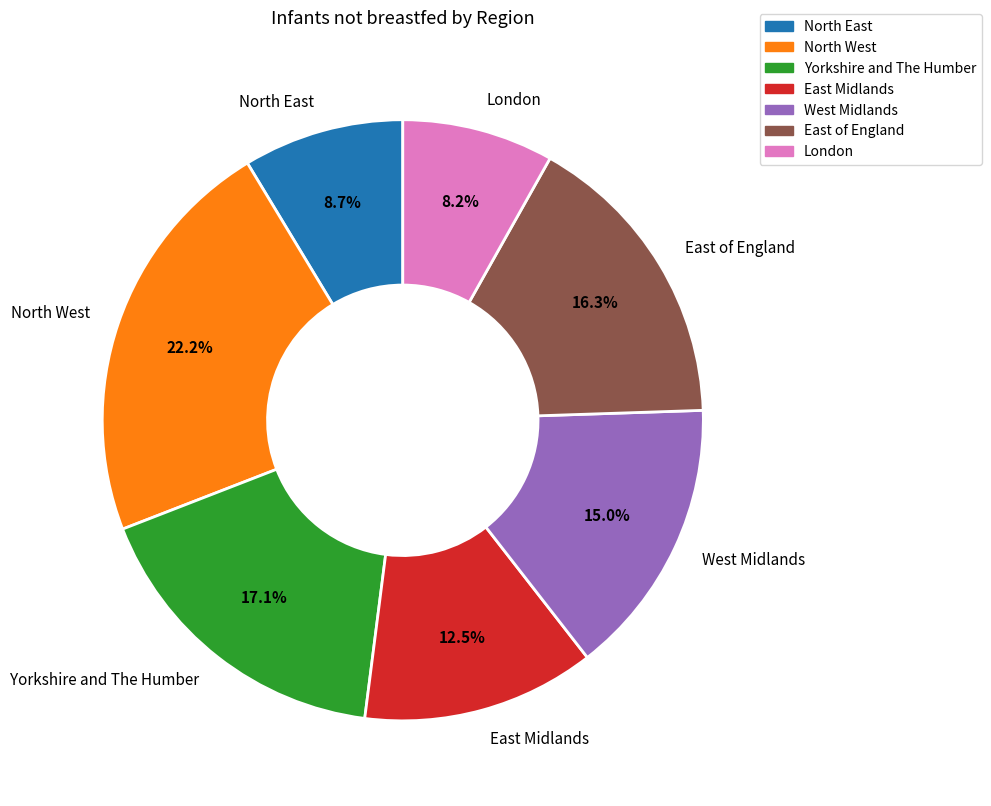

Is it true that West Midlands is 6% of the pie?

False